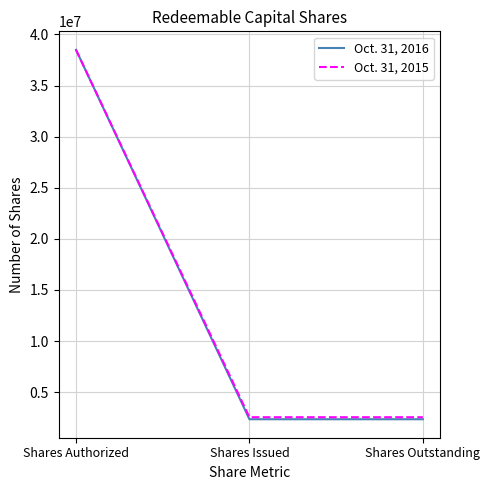

What is the difference between the highest and lowest values at Shares Outstanding?

200000